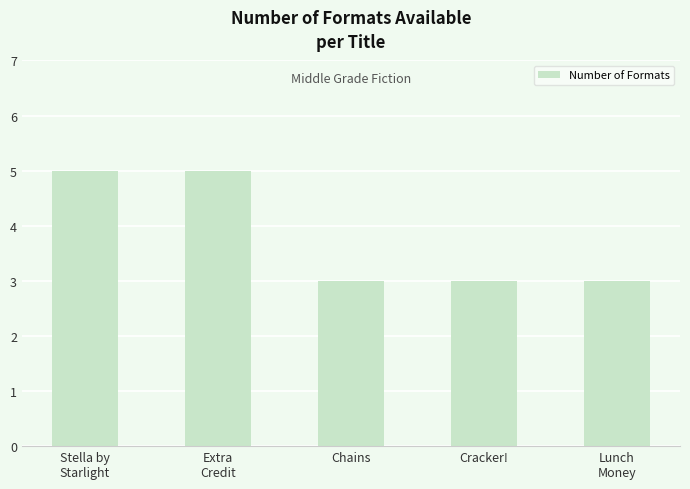

What is the sum of the values at Lunch
Money and Extra
Credit?

8